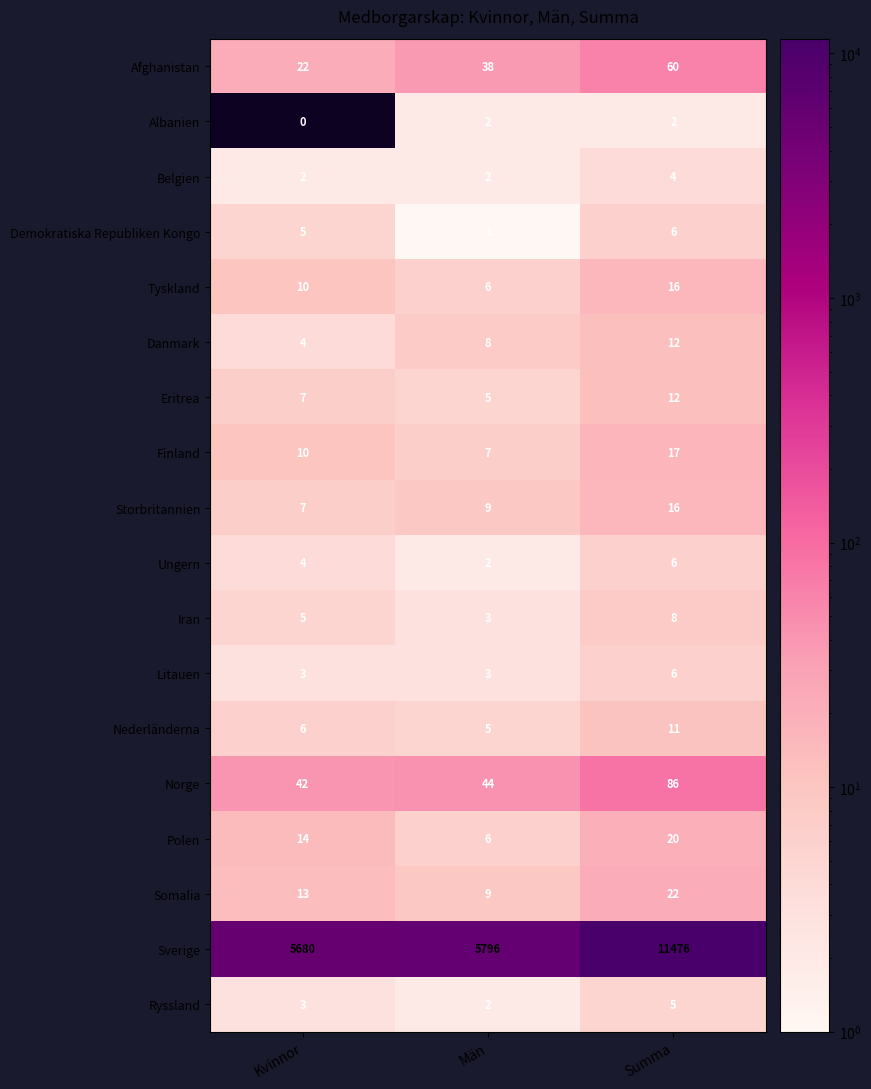

Is the value of Afghanistan at Kvinnor greater than the value of Belgien at Summa?

Yes